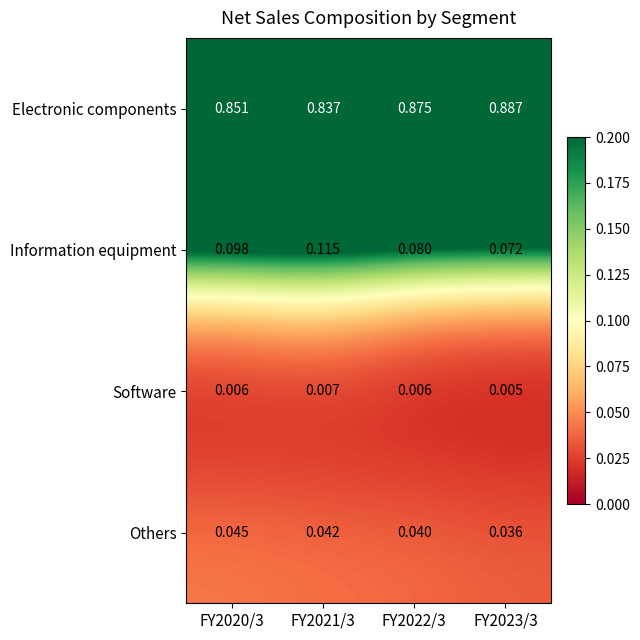

At FY2023/3, list the series in order from largest to smallest.

Electronic components, Information equipment, Others, Software